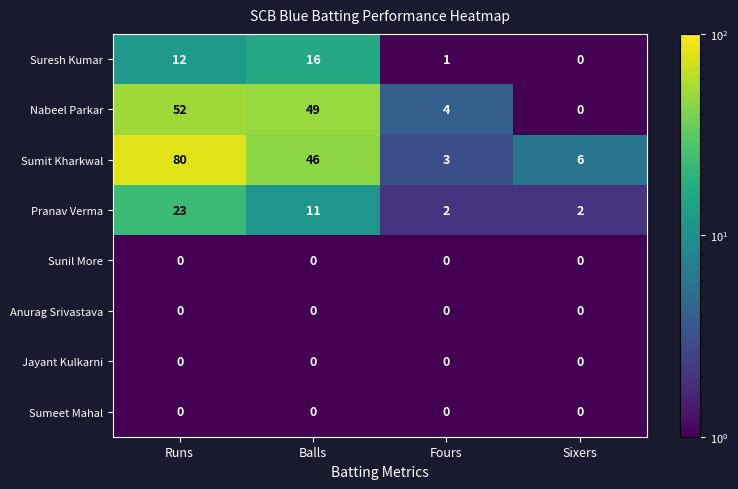

At which category is the sum across all series the highest?

Runs